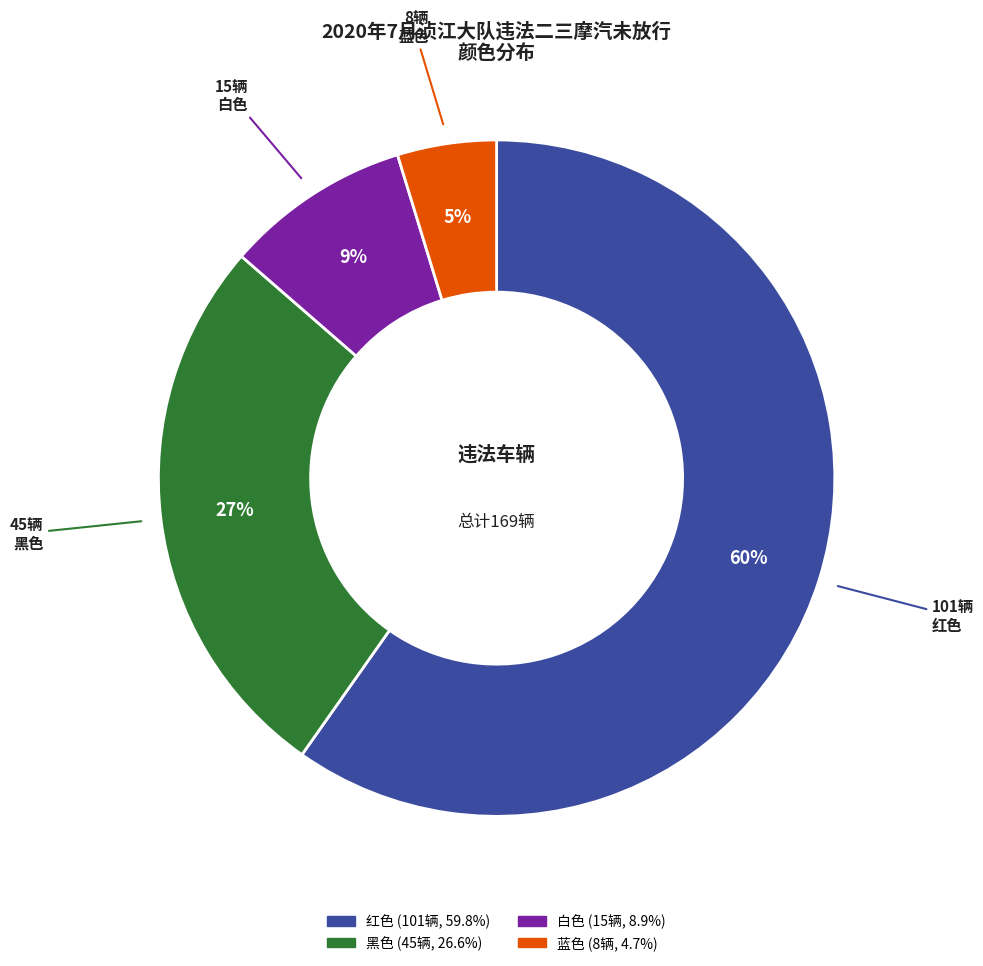

Is it true that 白色 is 1% of the pie?

False